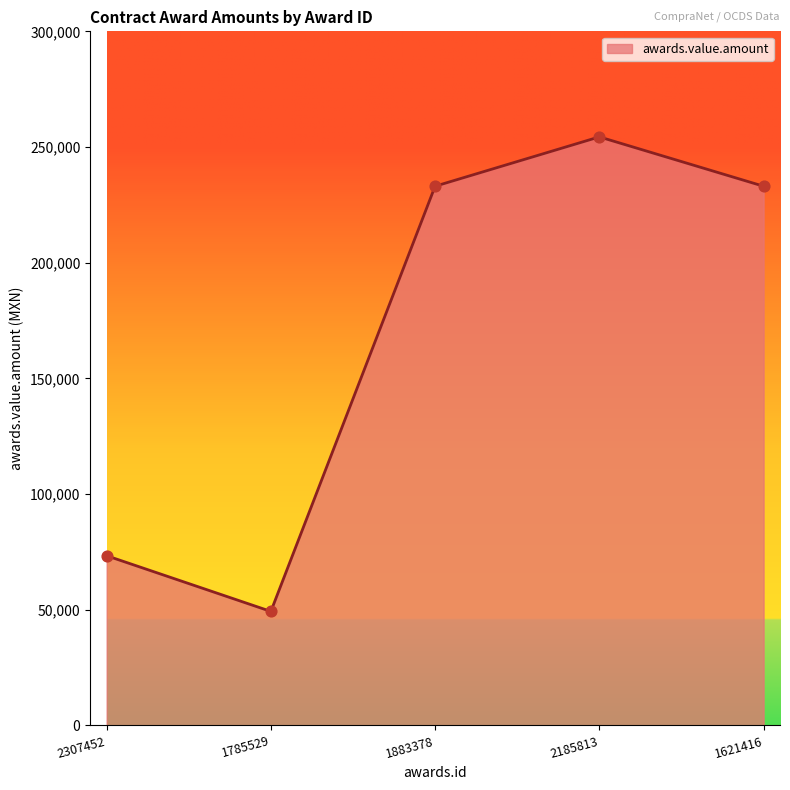

What is the ratio of the value at 2185813 to the value at 1883378?

1.1